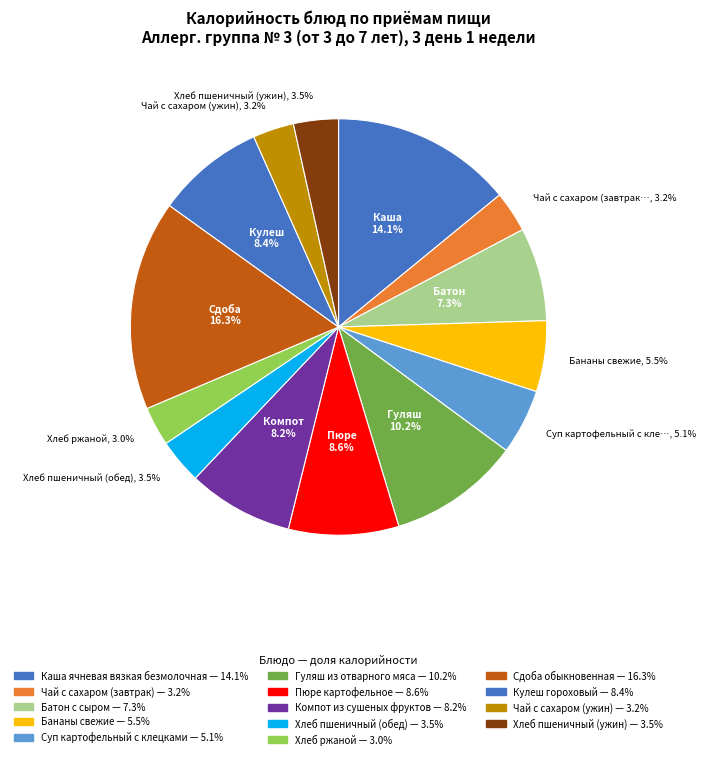

The Пюре картофельное slice represents 9% of the pie. True or false?

True